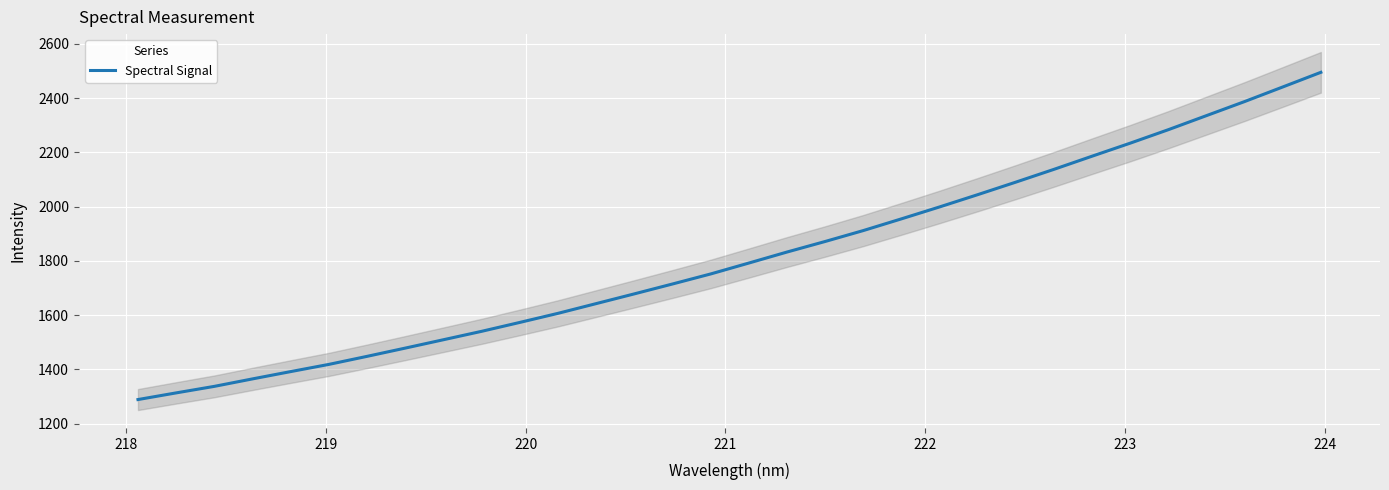

What is the maximum value for Spectral Signal?

2494.8